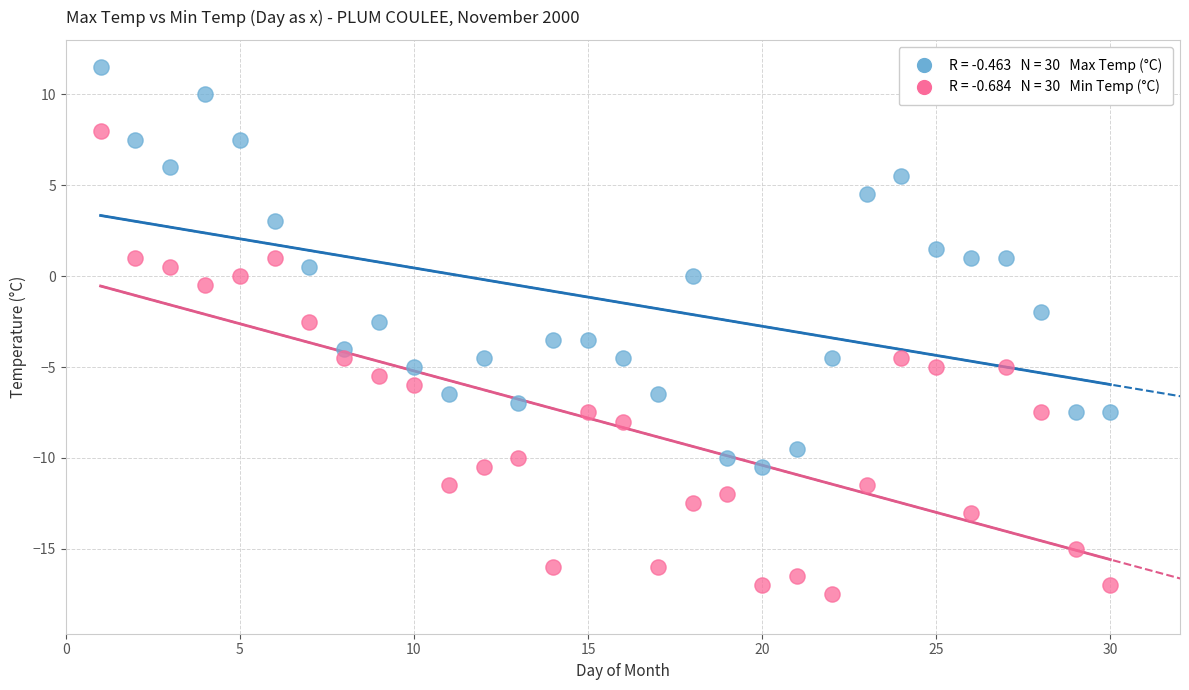

Across all data points, what is the range of Y values (max minus min)?

29.0